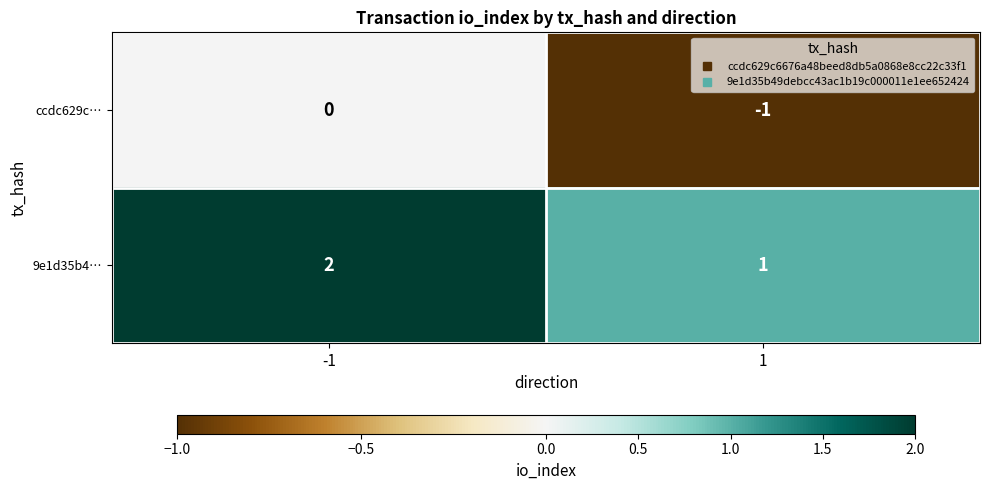

True or false: 9e1d35b4… has a value of 2 at -1.

True